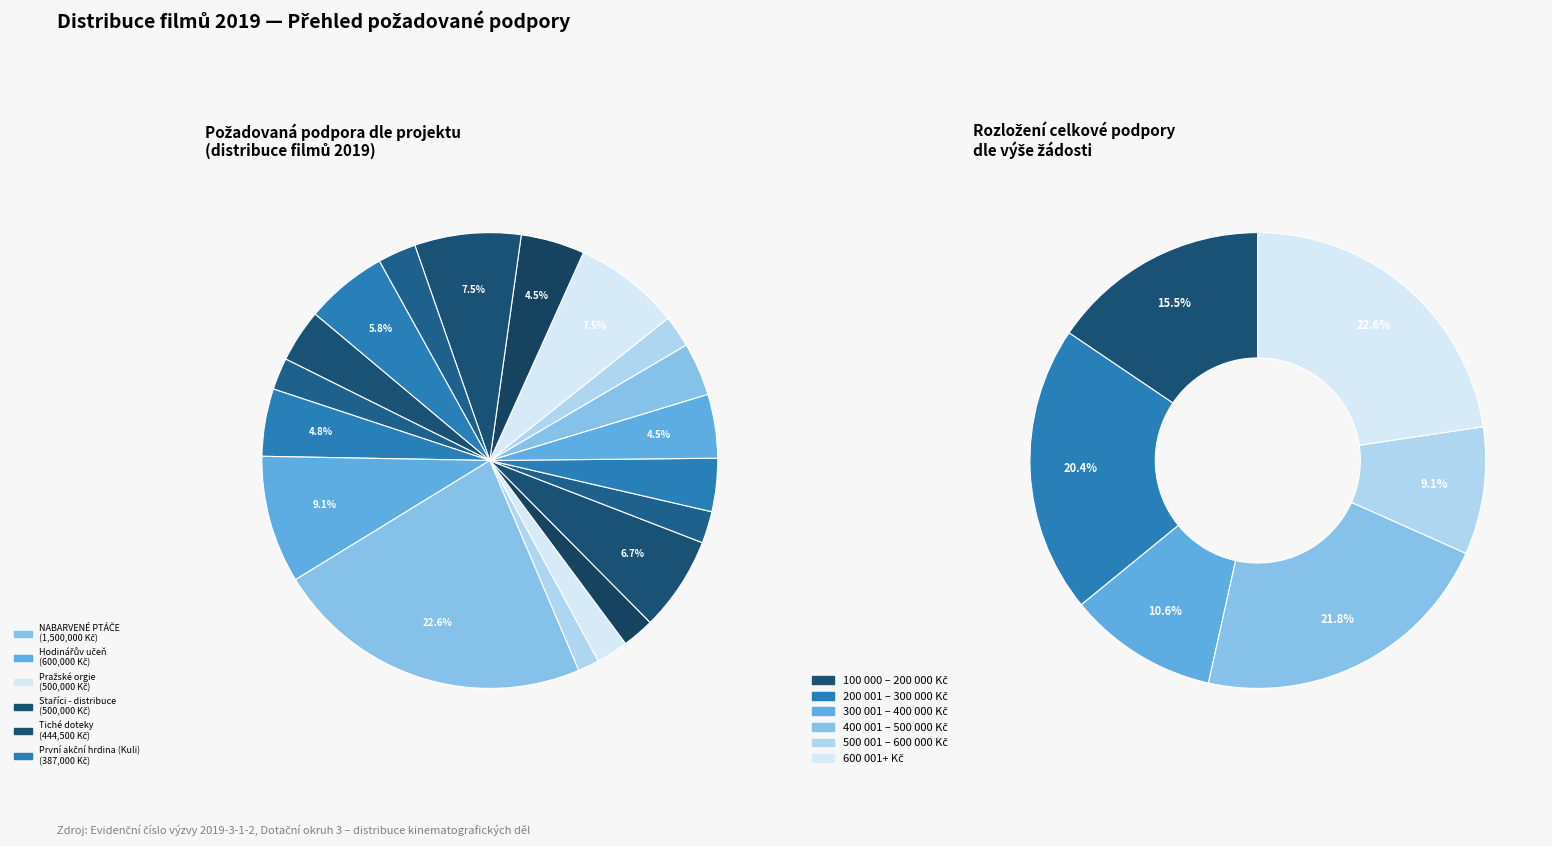

Between NABARVENÉ PTÁČE and Tiché doteky, which is larger?

NABARVENÉ PTÁČE